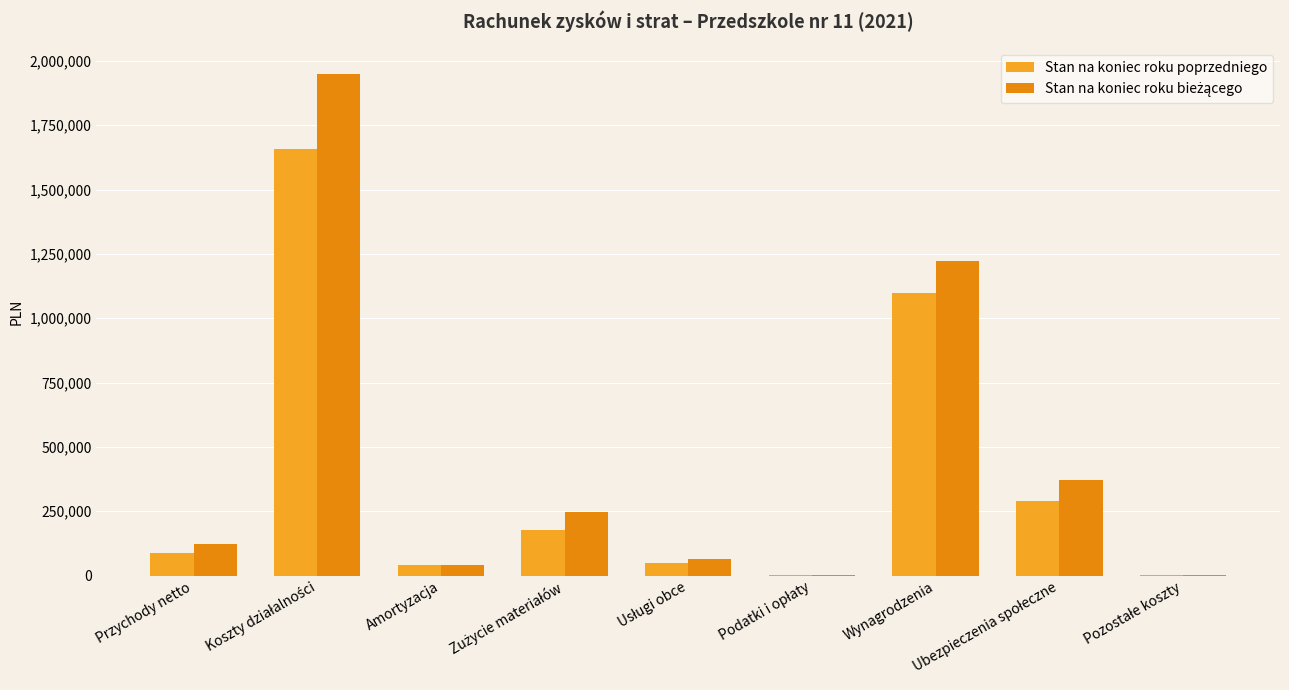

What is the value of the Stan na koniec roku bieżącego bar at the 2nd from the left?

1950353.6